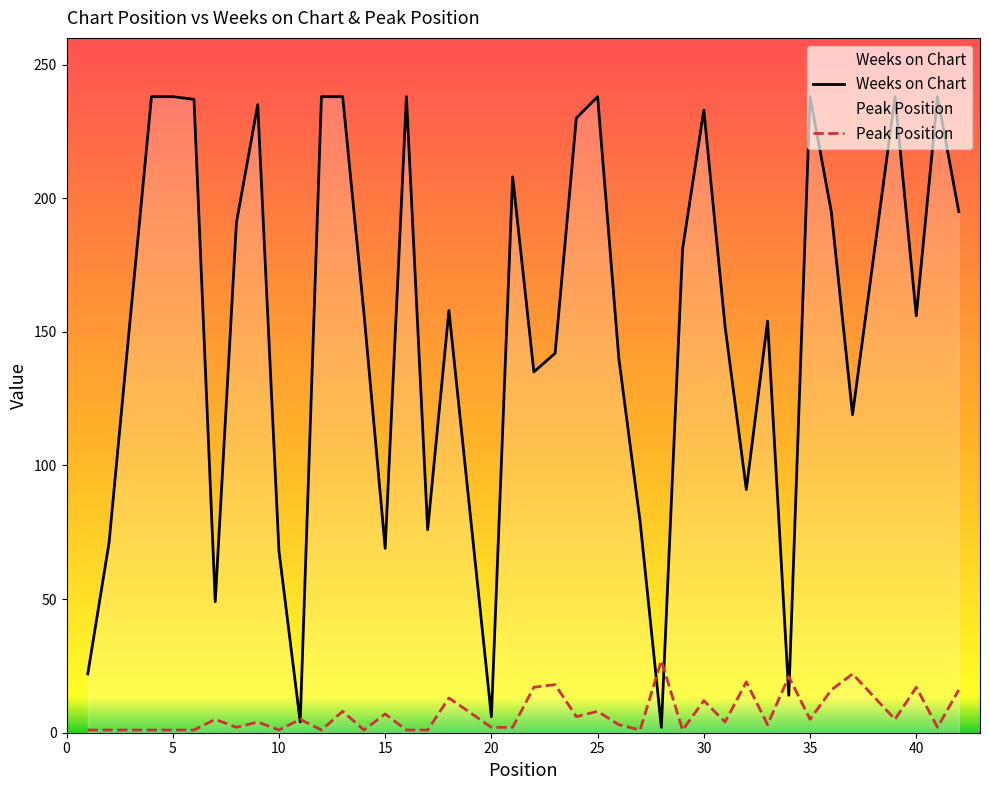

At how many categories does at least one series exceed 63?

34